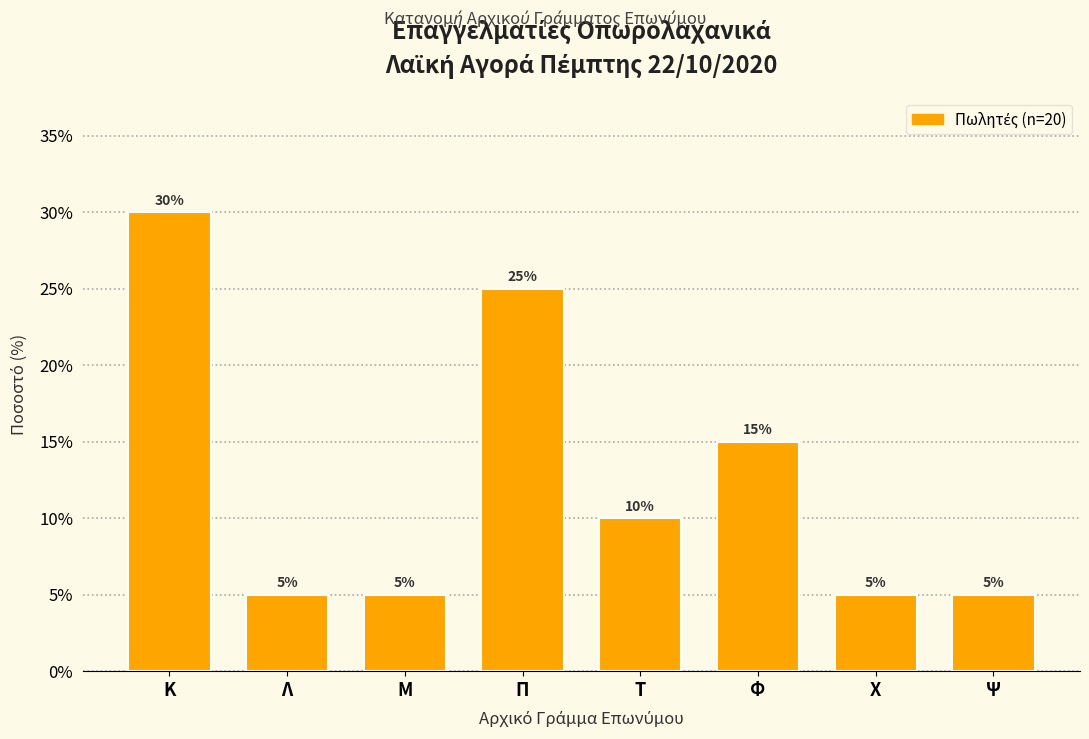

Reading left to right, transcribe all the data shown in this chart.

30	5	5	25	10	15	5	5